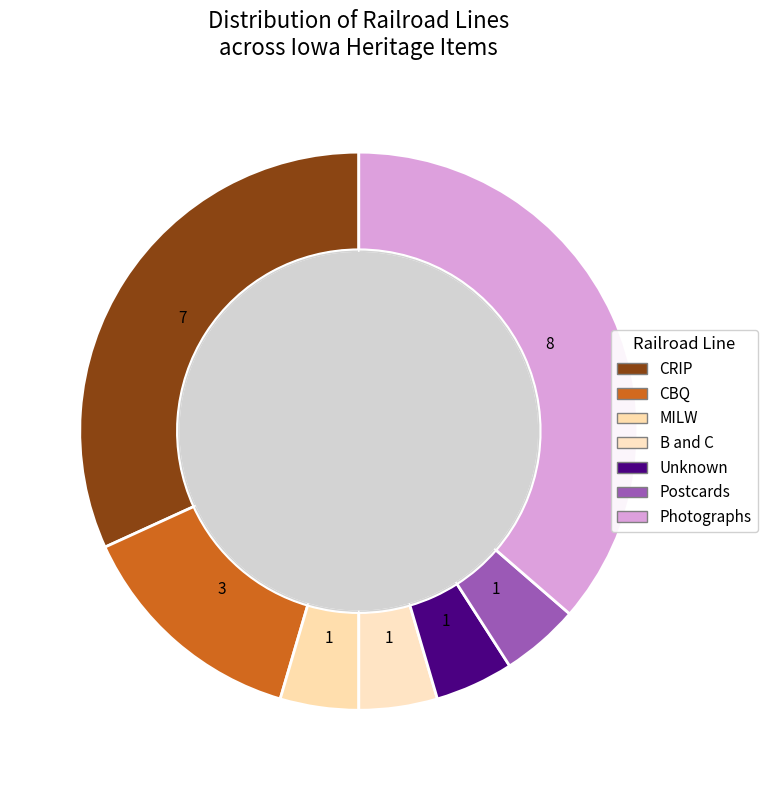

To the nearest percent, what is the difference between the Unknown and CBQ slice percentages?

9%